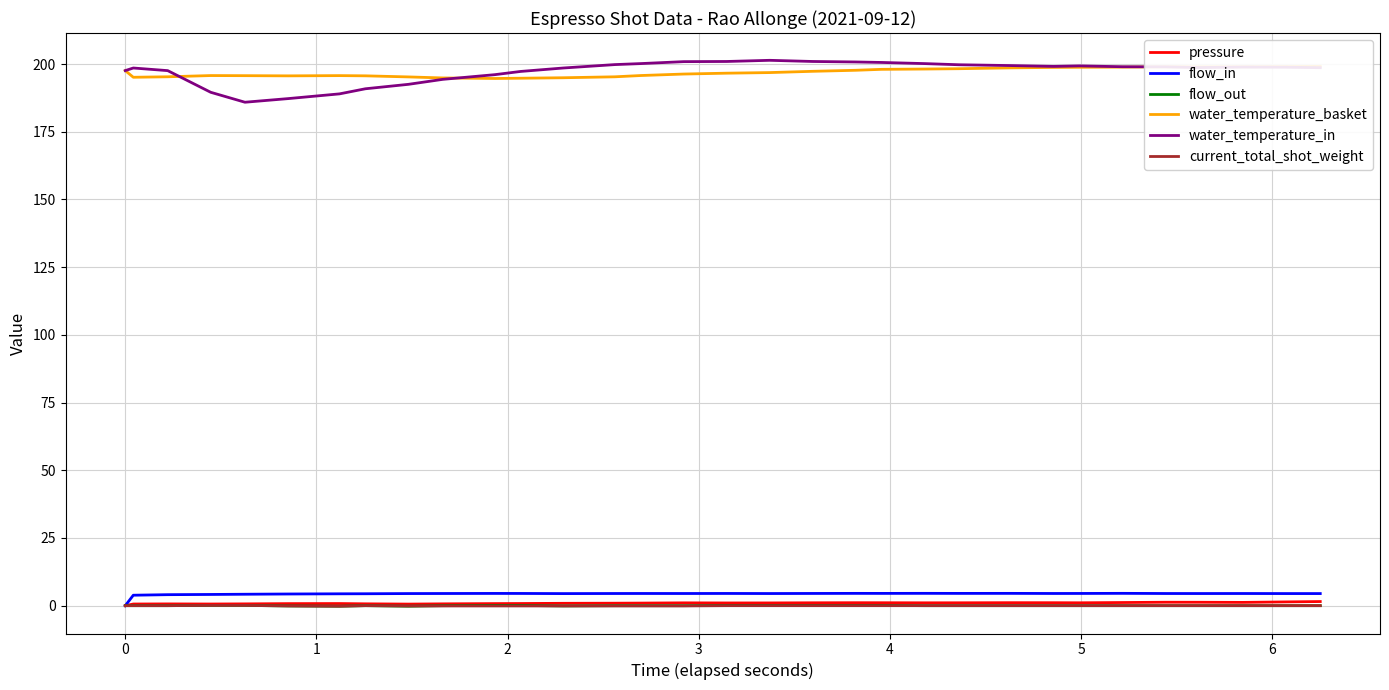

True or false: water_temperature_in and flow_out cross at least once.

False